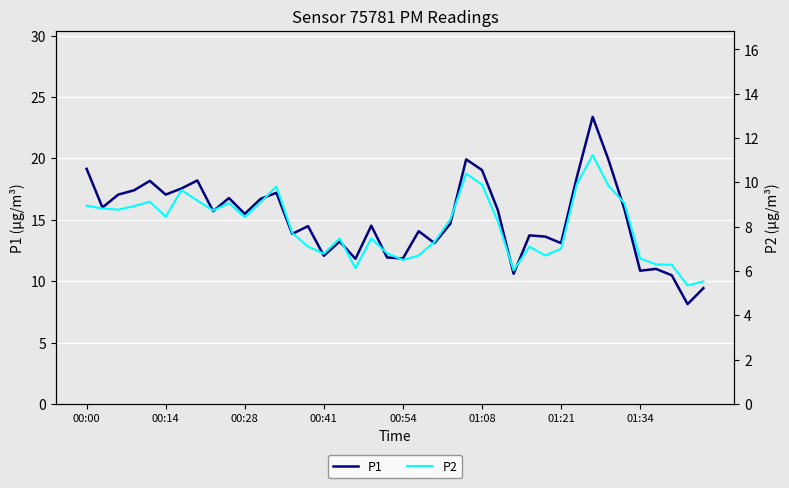

What is the smallest value displayed?

5.3